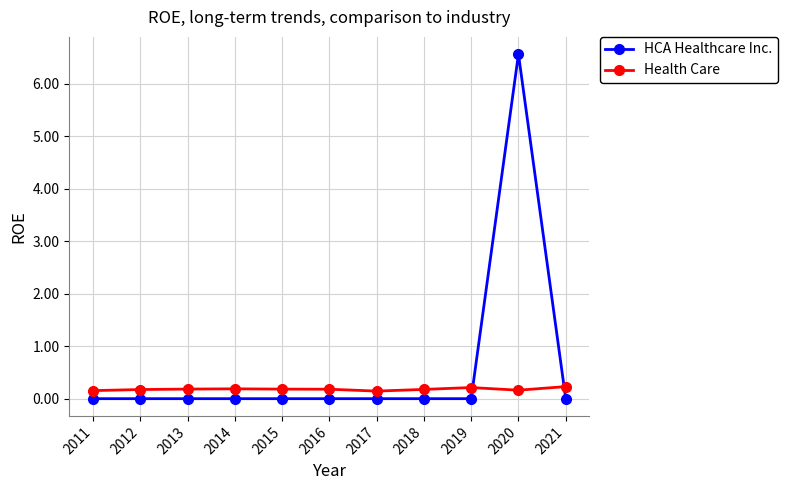

Is it true that Health Care equals 0.1 at 2017?

True